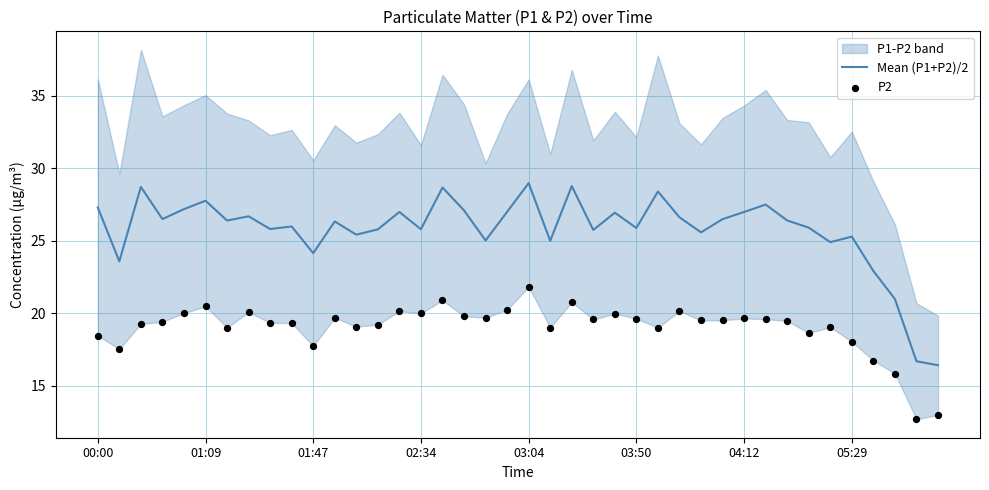

Which series has the largest total across all categories?

Mean (P1+P2)/2